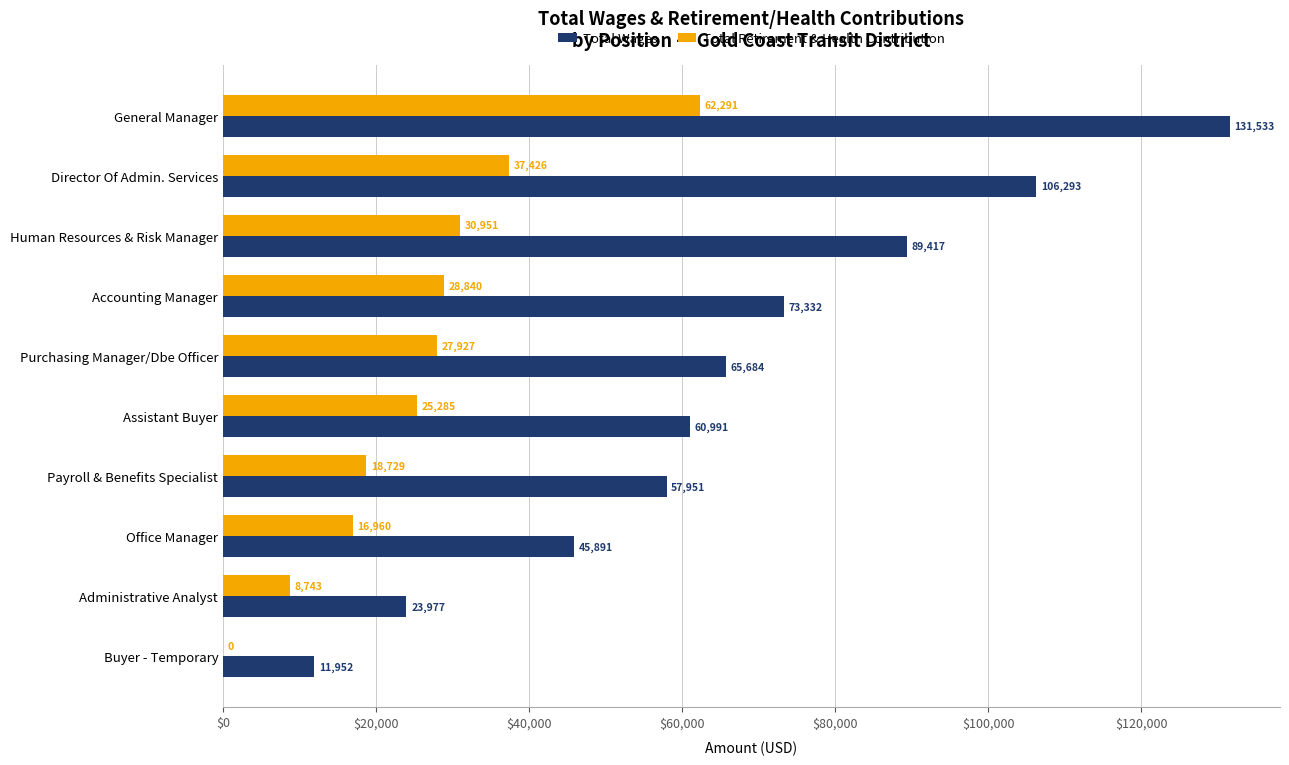

Which series changed the most between Human Resources & Risk Manager and Administrative Analyst?

Total Wages